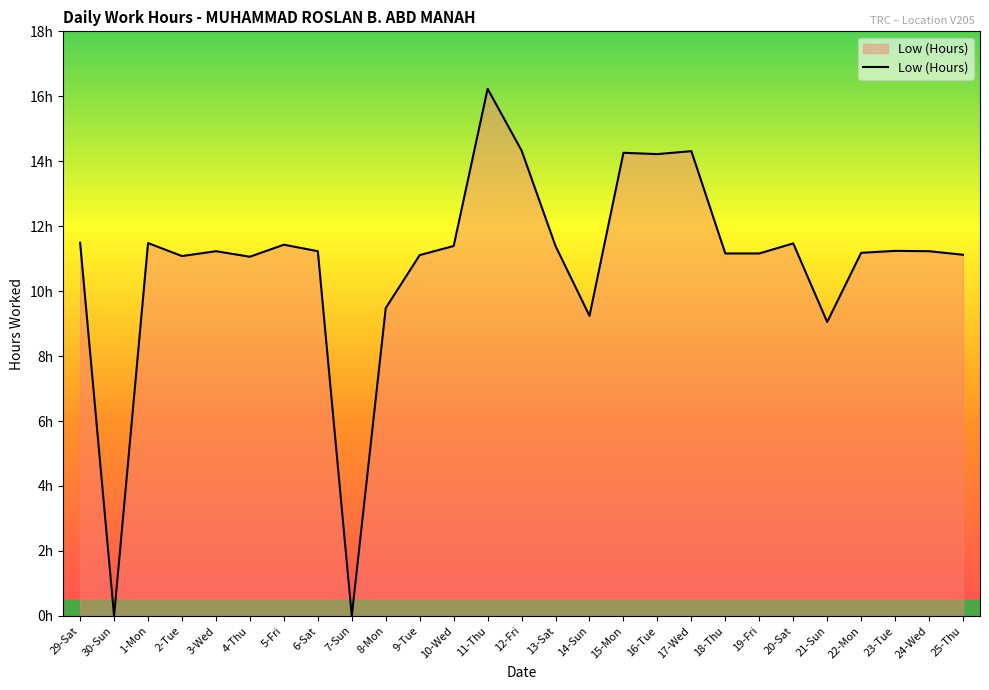

At which category does the data reach its first local valley?

30-Sun